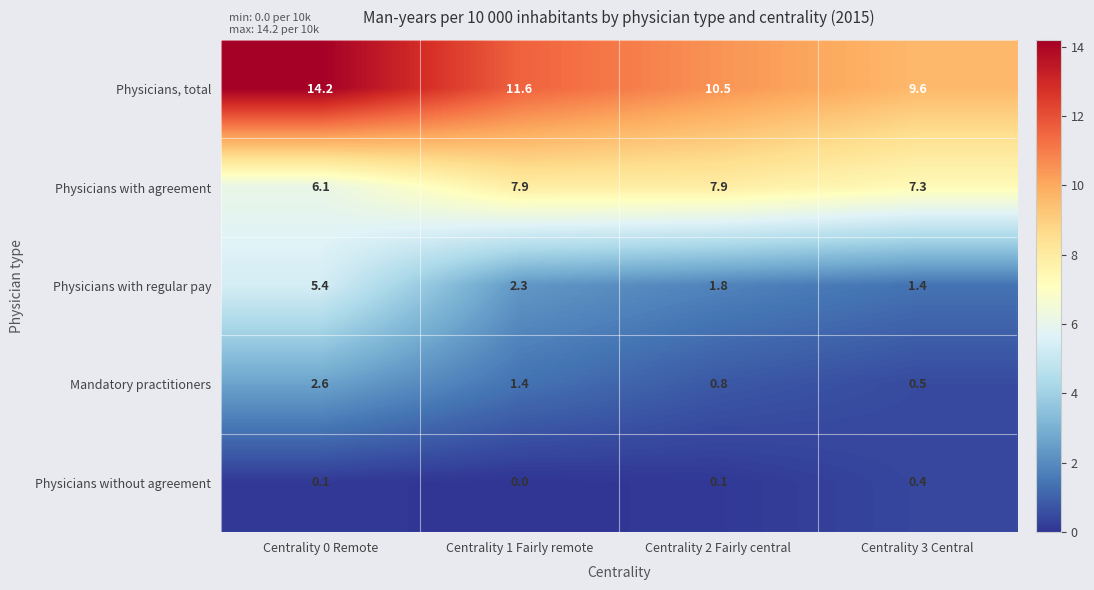

Which series has the largest range (max minus min)?

Physicians, total